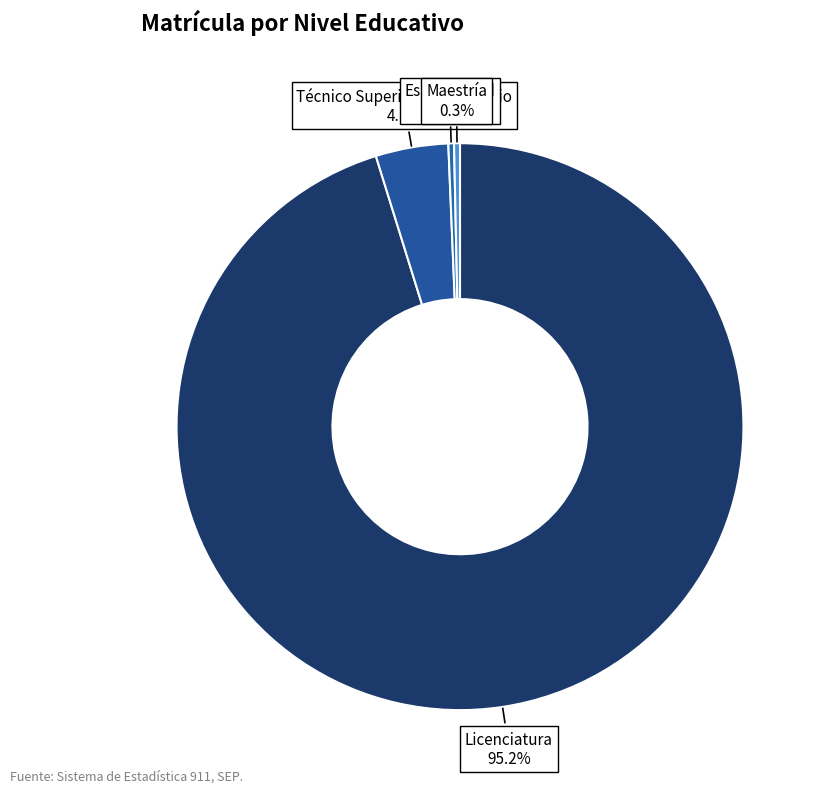

Count the number of slices in the pie.

4